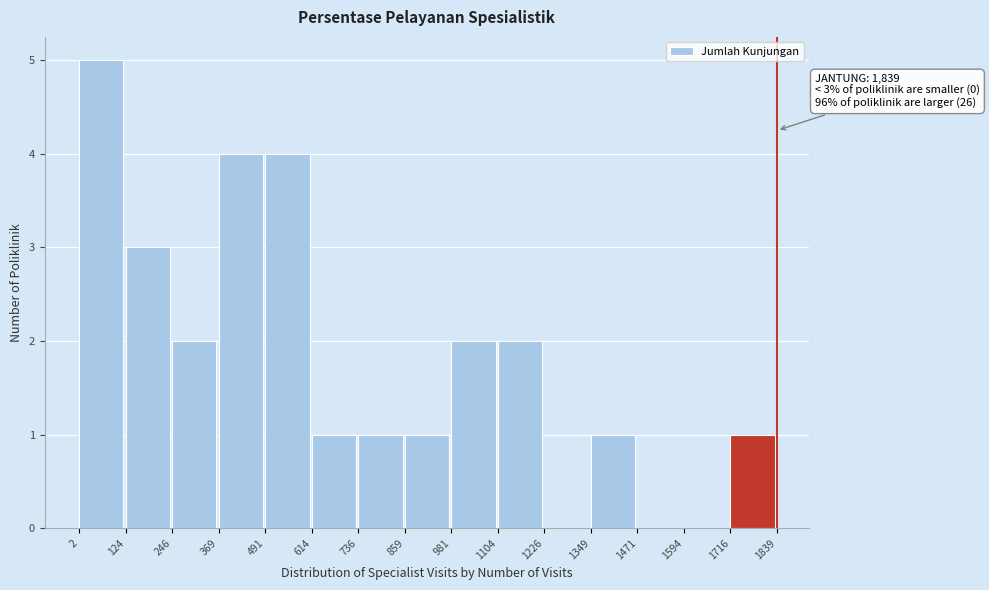

Over which range of the x-axis is the bar tallest?

2 to 124